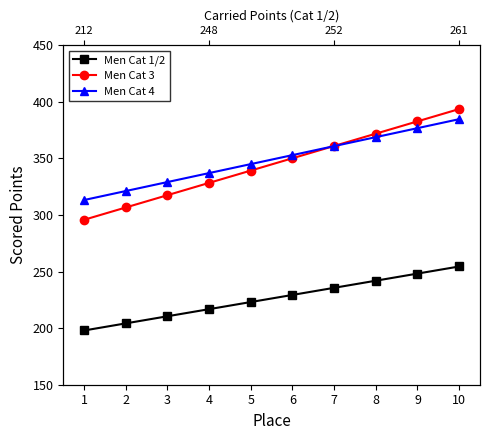

True or false: Men Cat 4 and Men Cat 1/2 cross at least once.

False